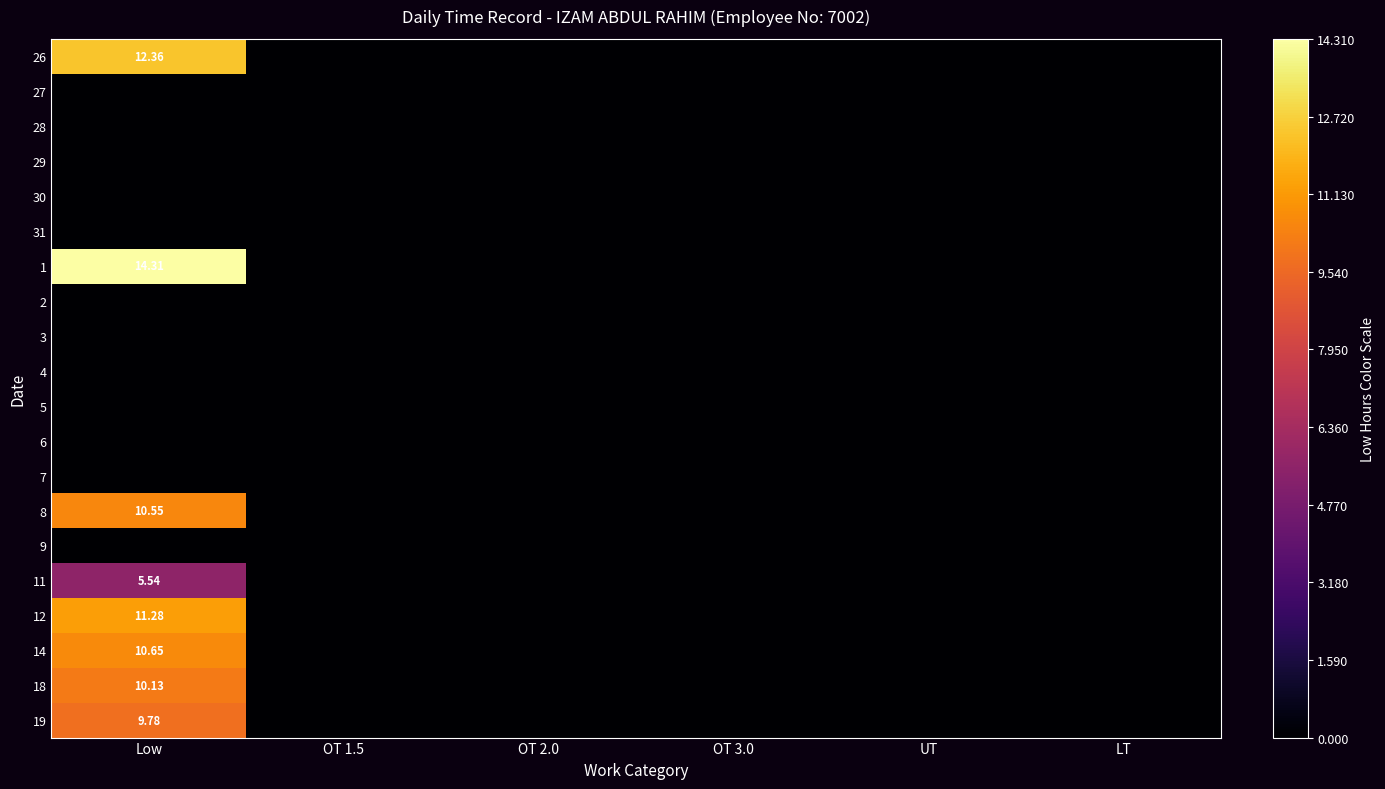

Which series has the largest range (max minus min)?

1